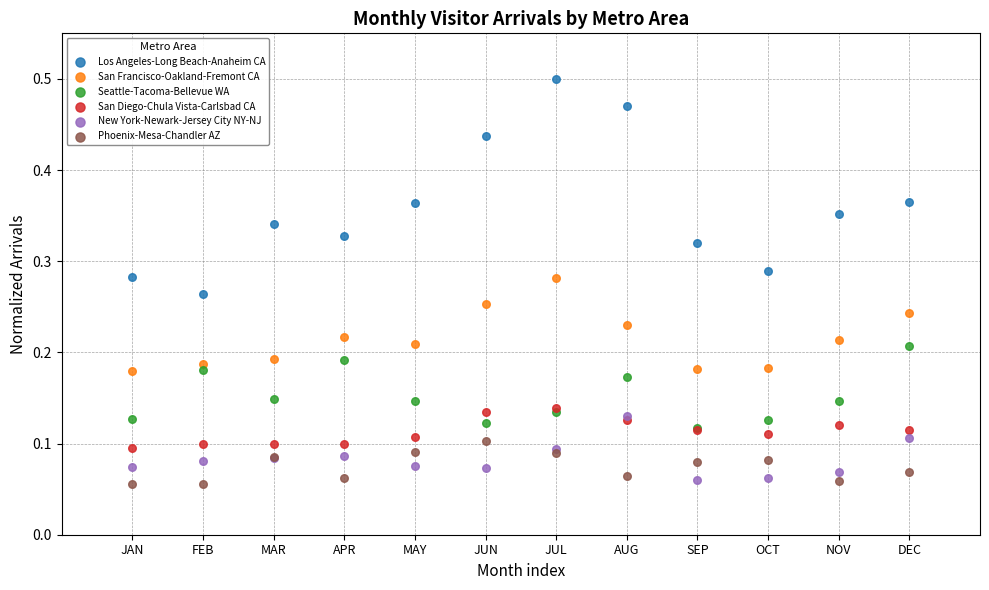

What are all the series names shown in the legend?

Los Angeles-Long Beach-Anaheim CA, San Francisco-Oakland-Fremont CA, Seattle-Tacoma-Bellevue WA, San Diego-Chula Vista-Carlsbad CA, New York-Newark-Jersey City NY-NJ, Phoenix-Mesa-Chandler AZ